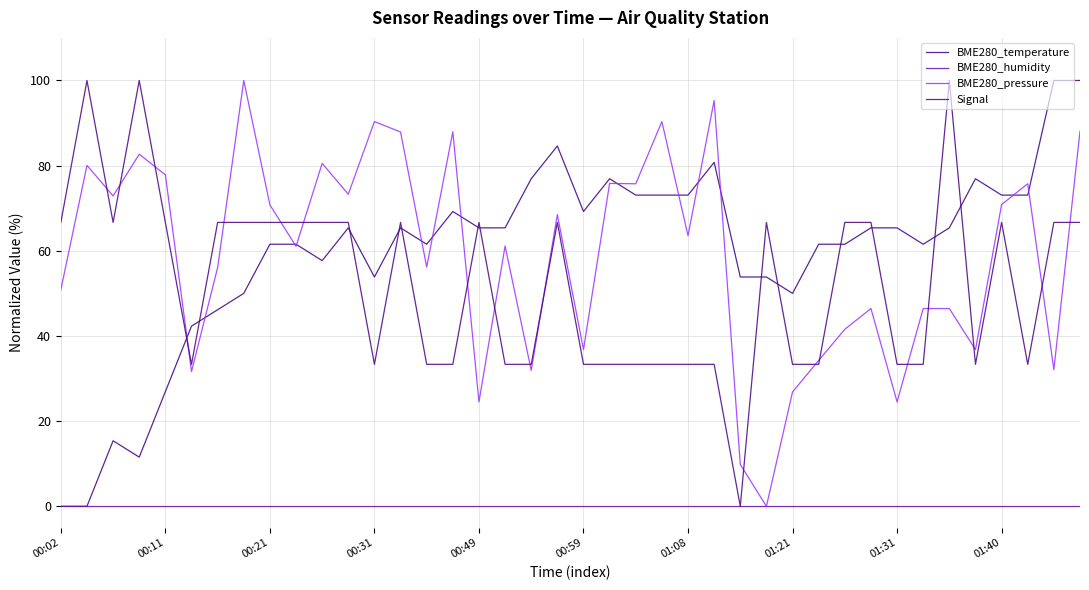

How many lines are shown in the chart?

4